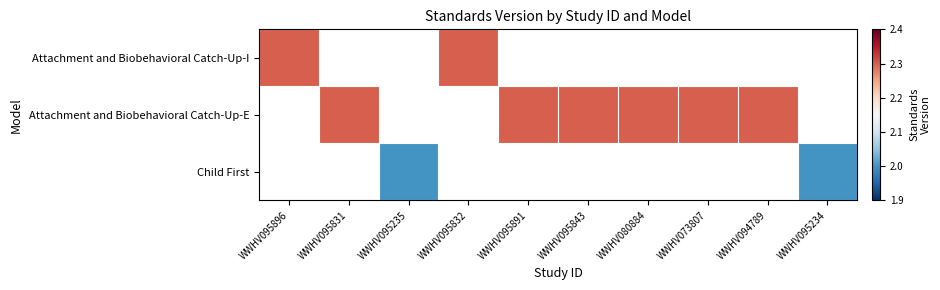

List the series in order of their peak value, lowest first.

Attachment and Biobehavioral Catch-Up-I, Attachment and Biobehavioral Catch-Up-E, Child First